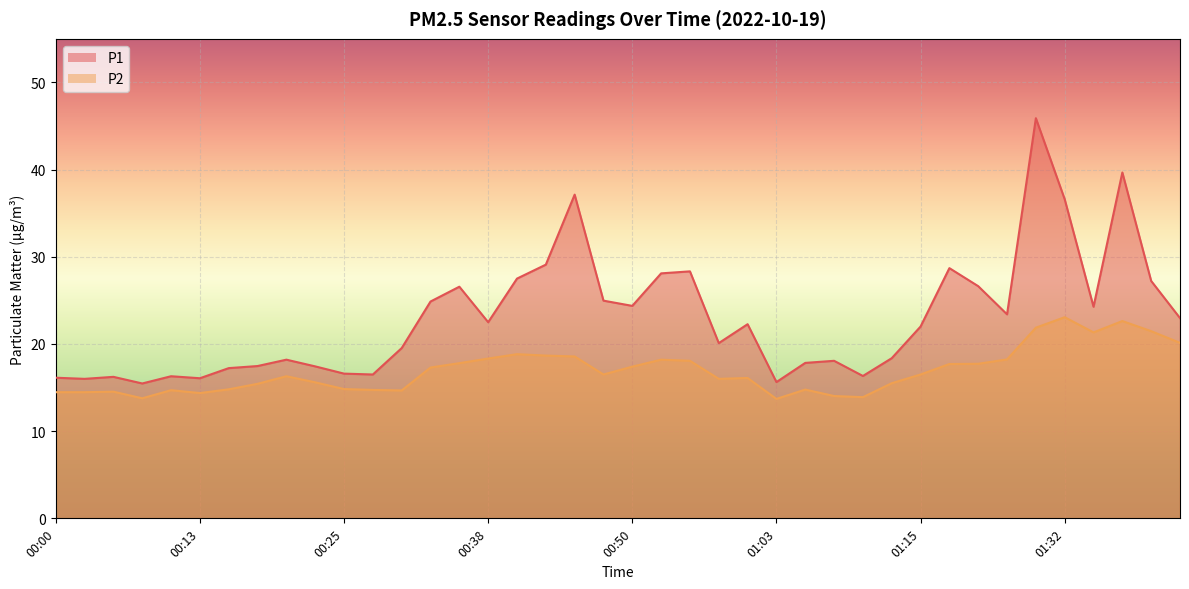

Rank the series at 00:35 from lowest to highest value.

P2, P1